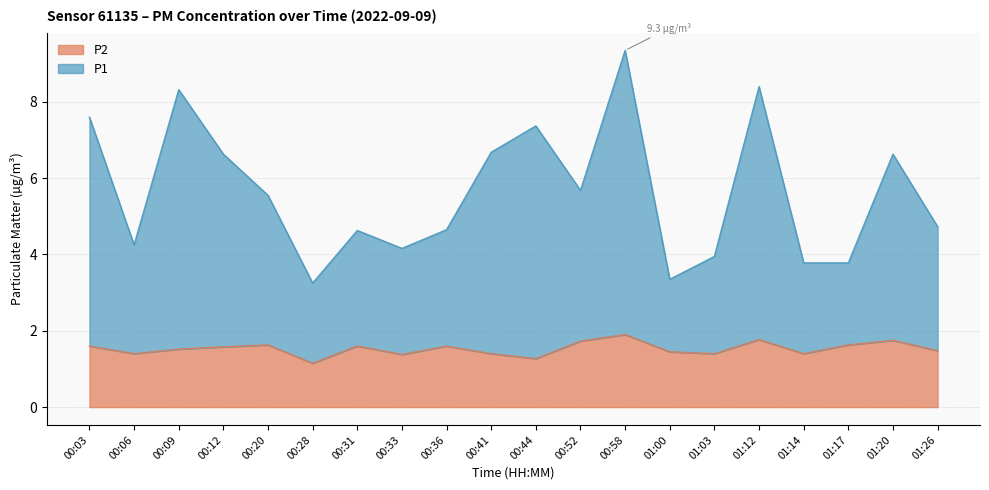

What is the difference between the highest and lowest values at 00:33?

2.8